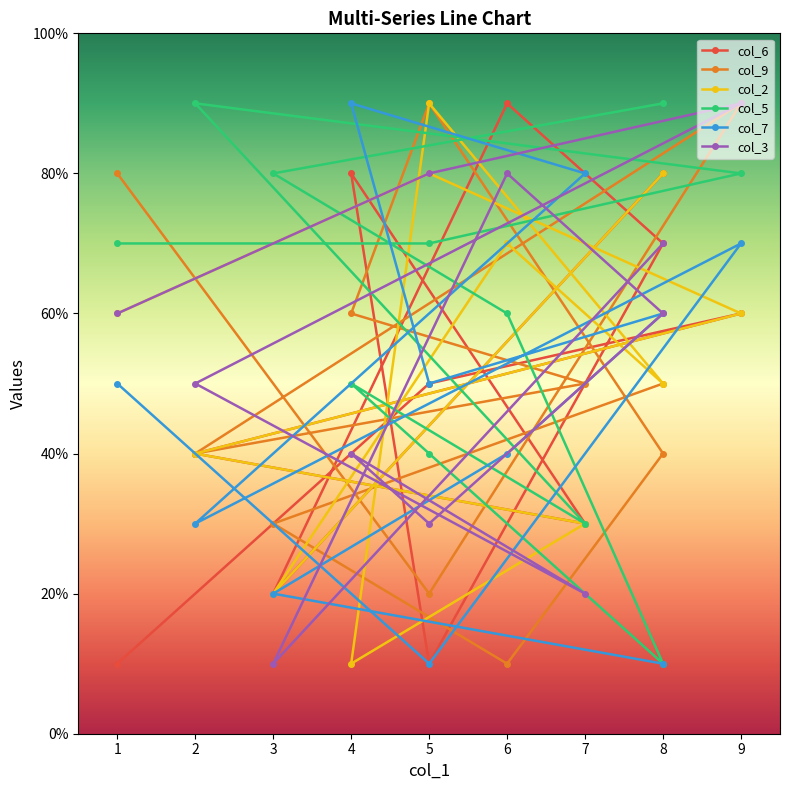

After their last crossing, which series has the higher values: col_6 or col_9?

col_9